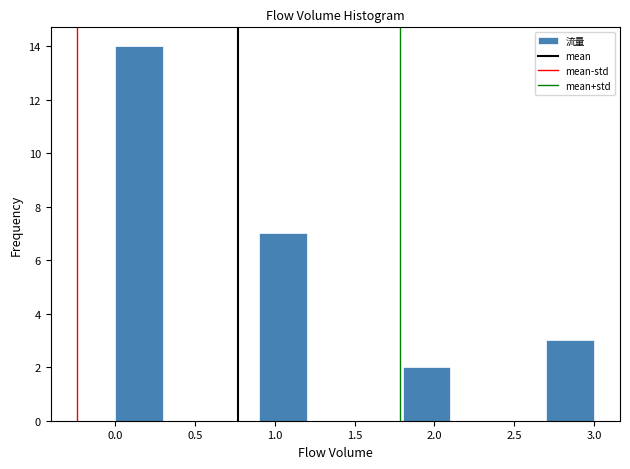

How tall is the bar that spans 2.7 to 3.0 on the x-axis? The values are not printed on the chart, so give them approximately, as read against the axis.

3